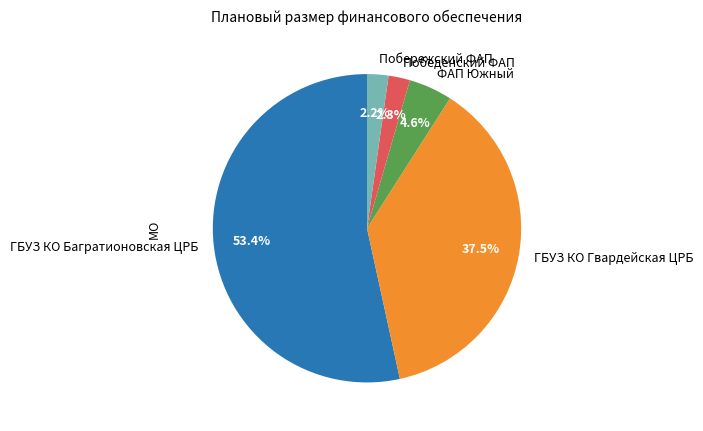

To the nearest percent, what is the difference between the Победенский ФАП and ГБУЗ КО Гвардейская ЦРБ slice percentages?

35%